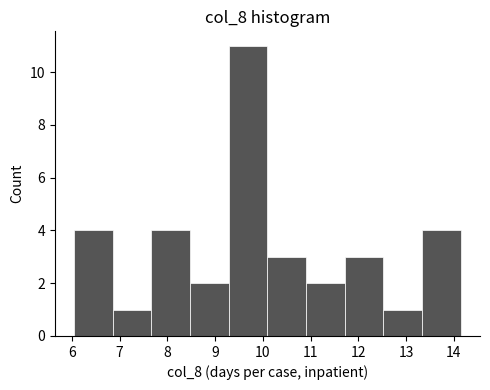

Reading left to right, transcribe this chart: for each bar, give the range it covers on the x-axis and its height. Neither the bar edges nor the heights are printed on the chart, so give them approximately, as read against the axes.

6.0 to 6.9: 4
6.9 to 7.7: 1
7.7 to 8.5: 4
8.5 to 9.3: 2
9.3 to 10.1: 11
10.1 to 10.9: 3
10.9 to 11.7: 2
11.7 to 12.5: 3
12.5 to 13.3: 1
13.3 to 14.1: 4